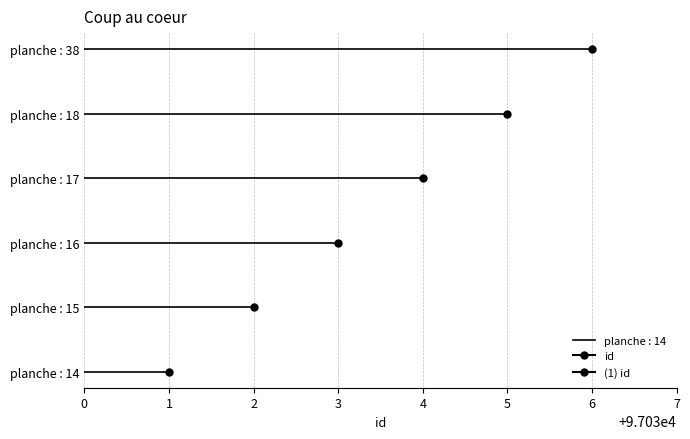

Reading left to right, what are all the values shown in this chart?

planche : 14=97031	planche : 15=97032	planche : 16=97033	planche : 17=97034	planche : 18=97035	planche : 38=97036